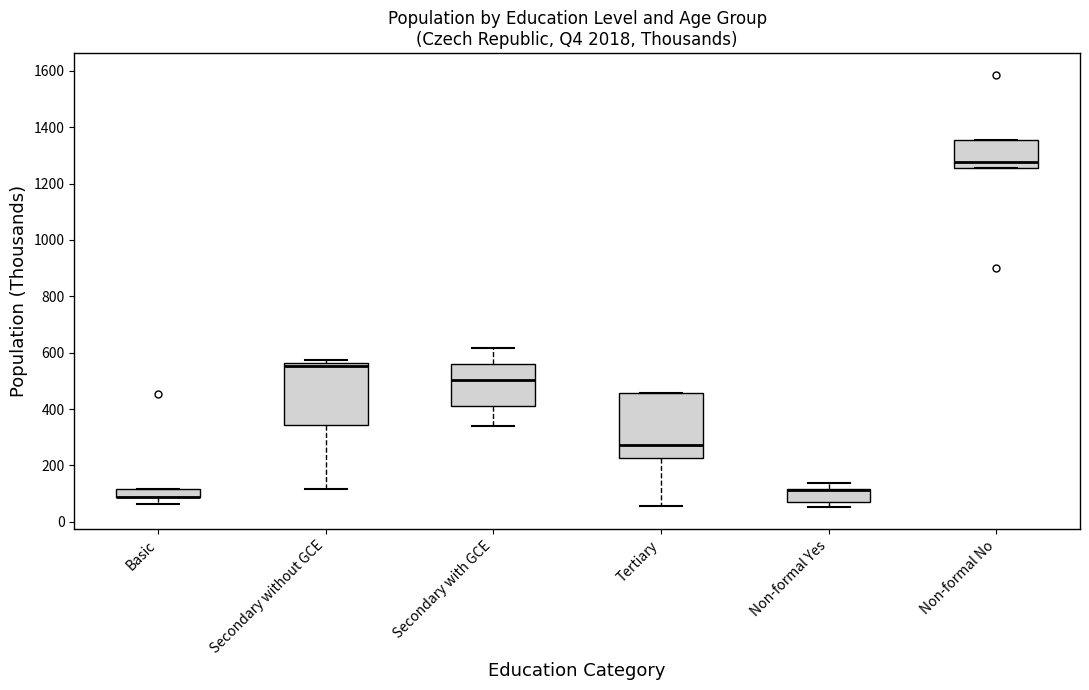

Where does the median line of the box for Non-formal No sit on the y-axis? The values are not printed on the chart, so give them approximately, as read against the axis.

1280